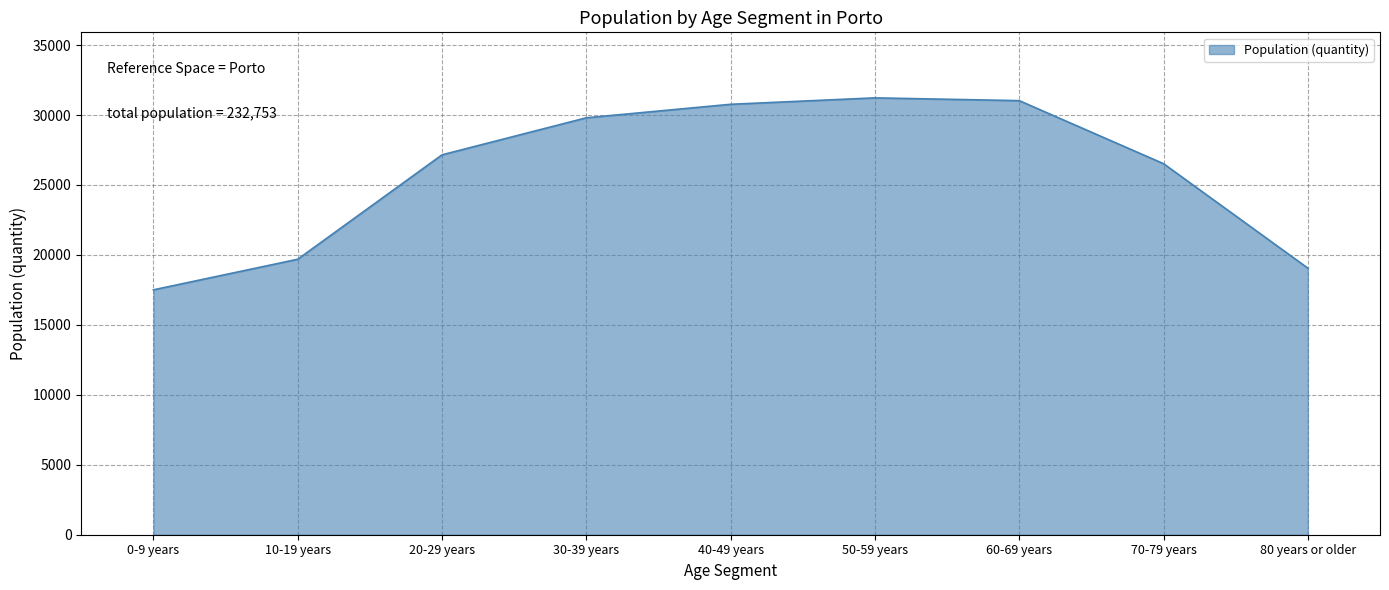

Which label corresponds to the smallest value in the chart?

0-9 years